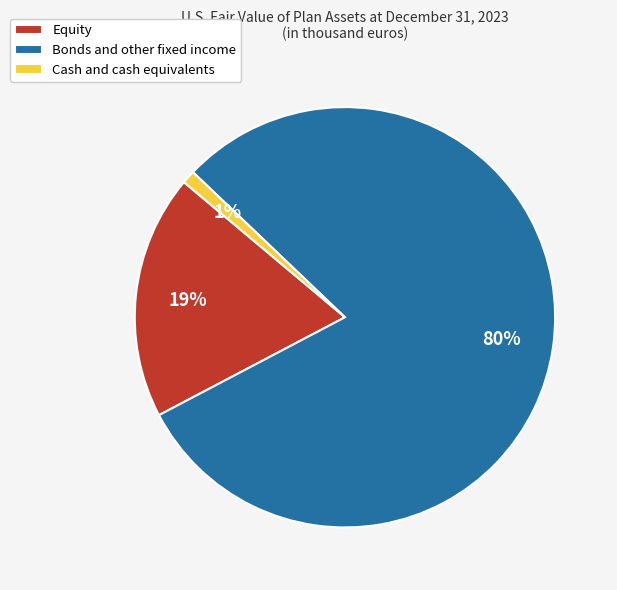

Does Equity represent more than half of the total?

No